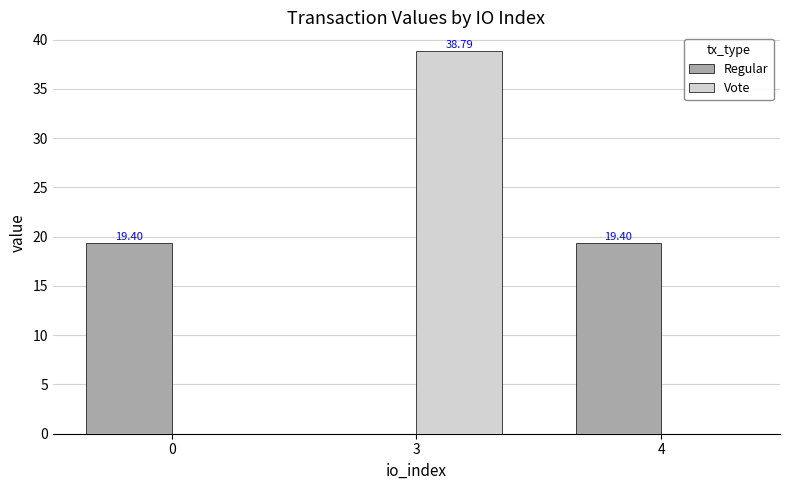

How many values in Regular are above zero?

2